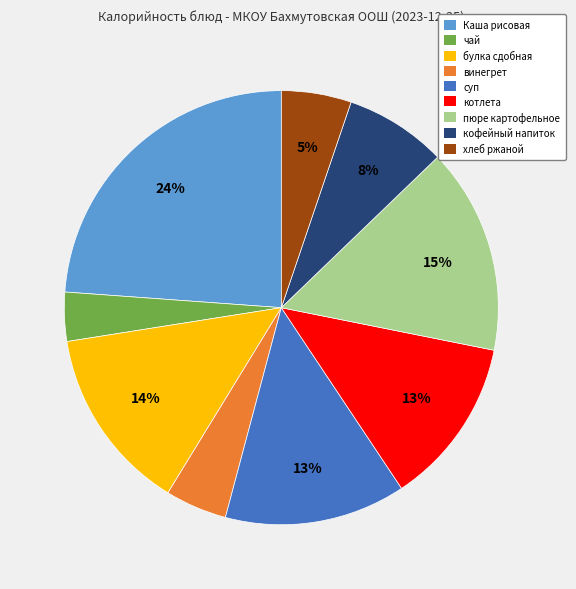

Is котлета the majority of the pie?

No